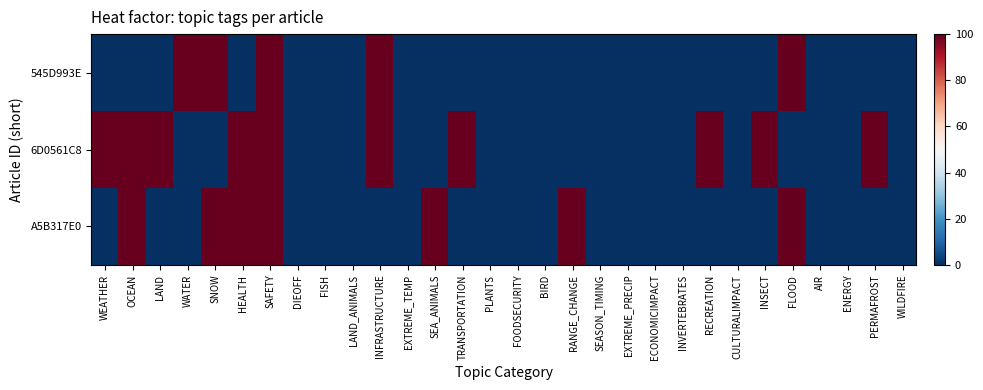

Which category has the highest value across all series?

WATER